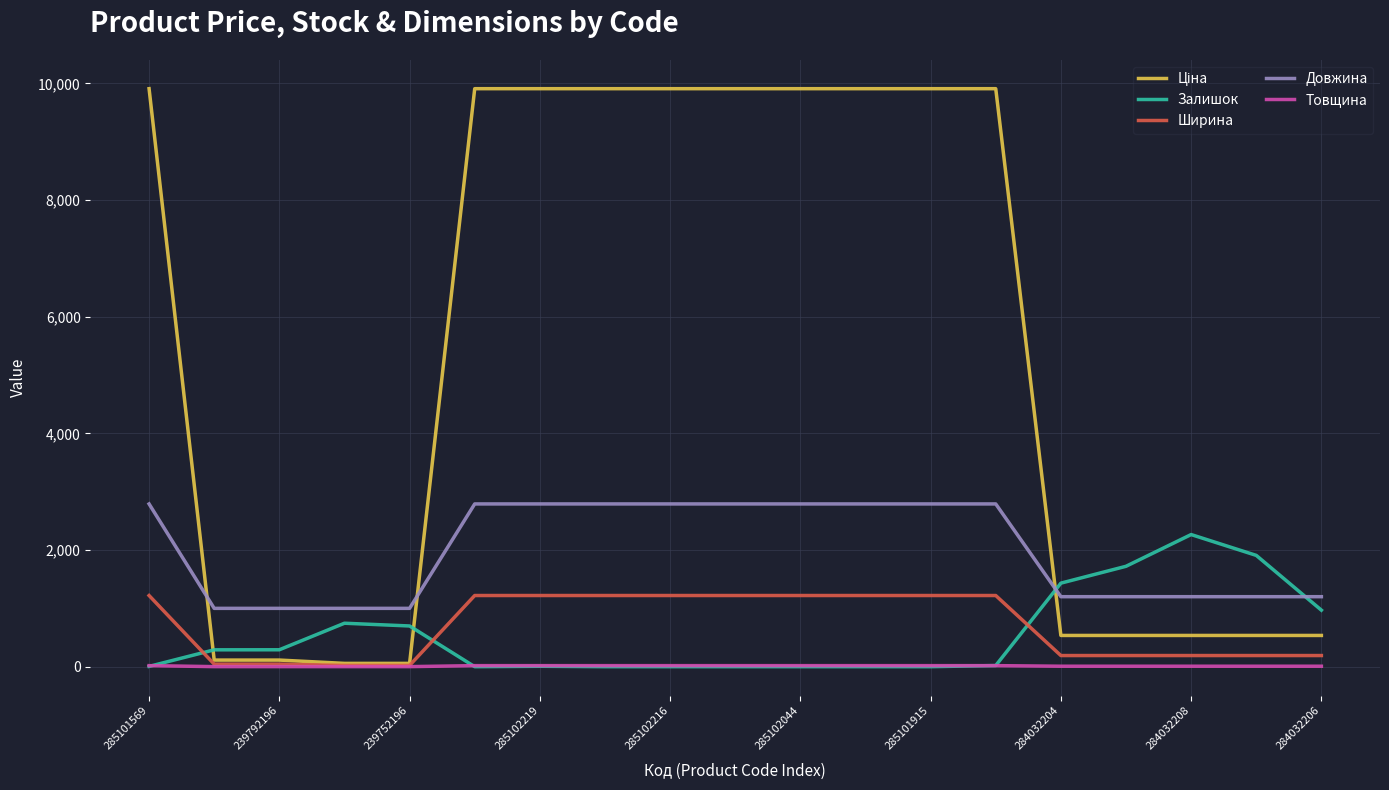

True or false: Довжина and Товщина intersect in this chart.

False